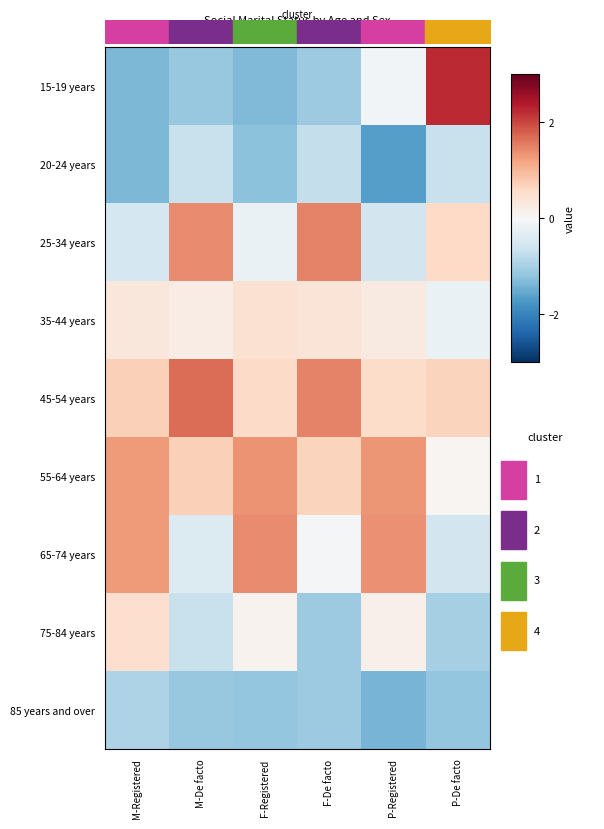

What is the sum of the 75-84 years values at M-De facto and F-De facto?

-1.7